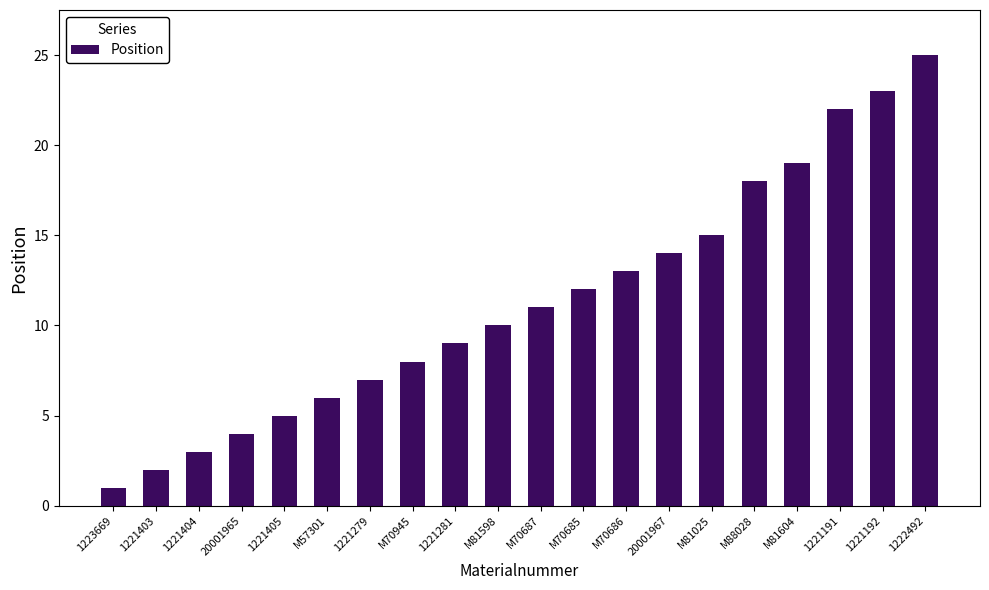

Approximately how many times larger is the value at M70686 compared to M88028?

0.7